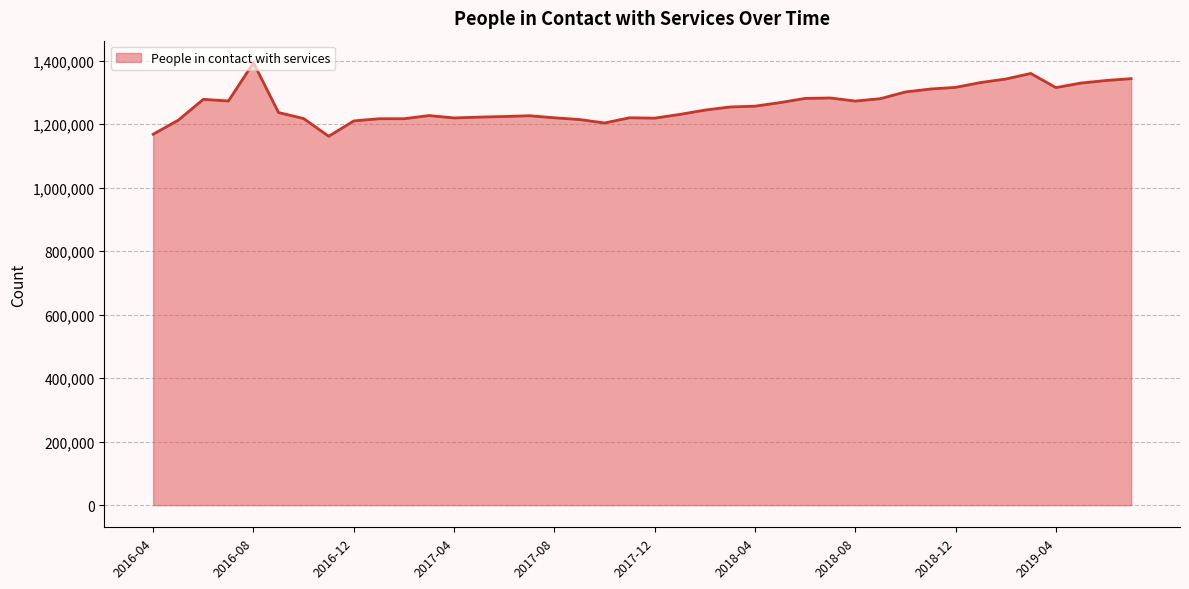

What is the maximum value shown in the chart?

1393604